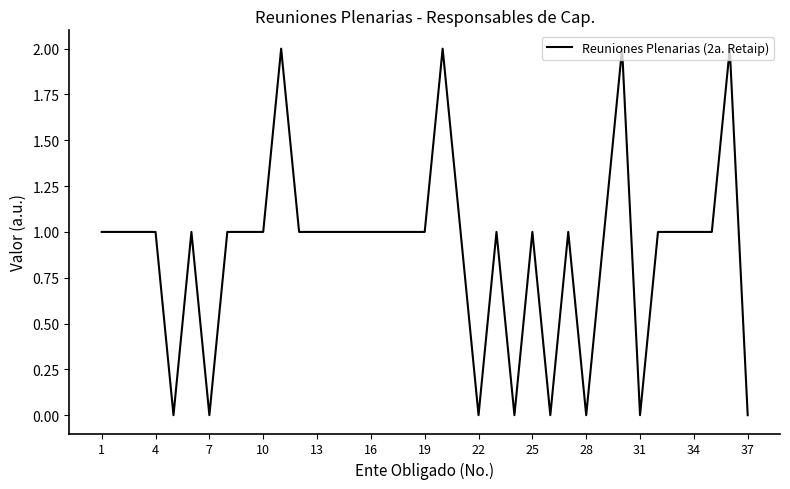

Approximately how many times larger is the value at 34 compared to 1?

1.0